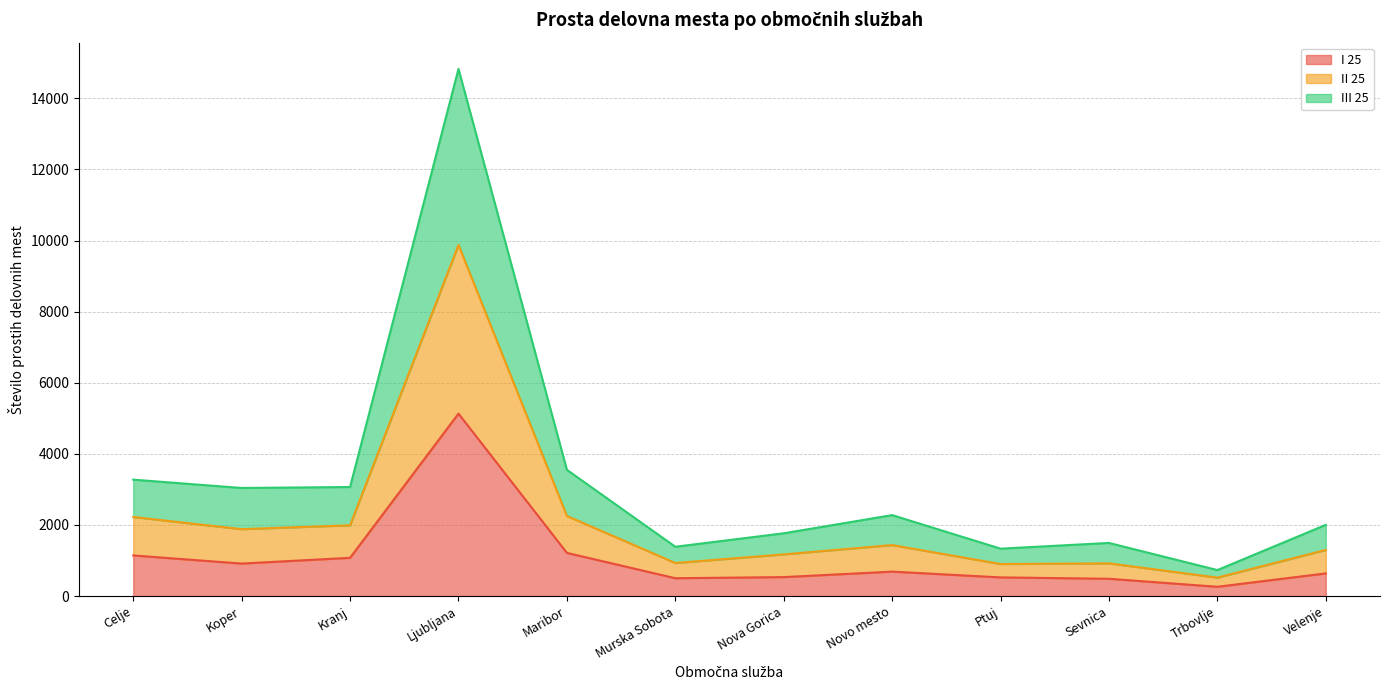

The value of I 25 at Nova Gorica is 855. True or false?

False